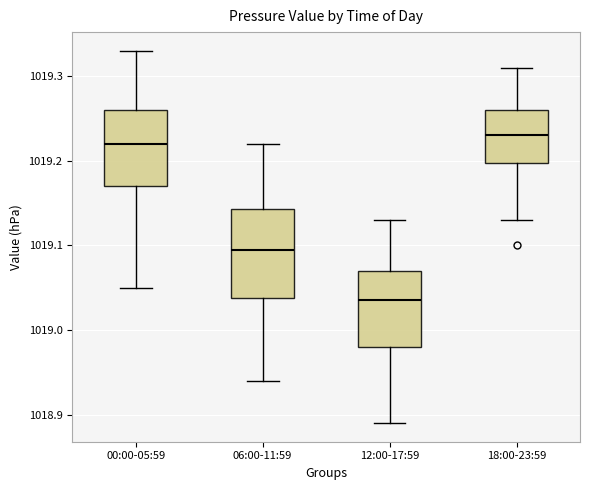

Reading left to right, read every box against the y-axis: the position of its median line, the range the box covers, and the ends of its whiskers. The values are not printed on the chart, so give them approximately, as read against the axis.

00:00-05:59: median 1019.22, box 1019.17 to 1019.26, whiskers 1019.05 to 1019.33
06:00-11:59: median 1019.10, box 1019.04 to 1019.14, whiskers 1018.94 to 1019.22
12:00-17:59: median 1019.04, box 1018.98 to 1019.07, whiskers 1018.89 to 1019.13
18:00-23:59: median 1019.23, box 1019.20 to 1019.26, whiskers 1019.13 to 1019.31